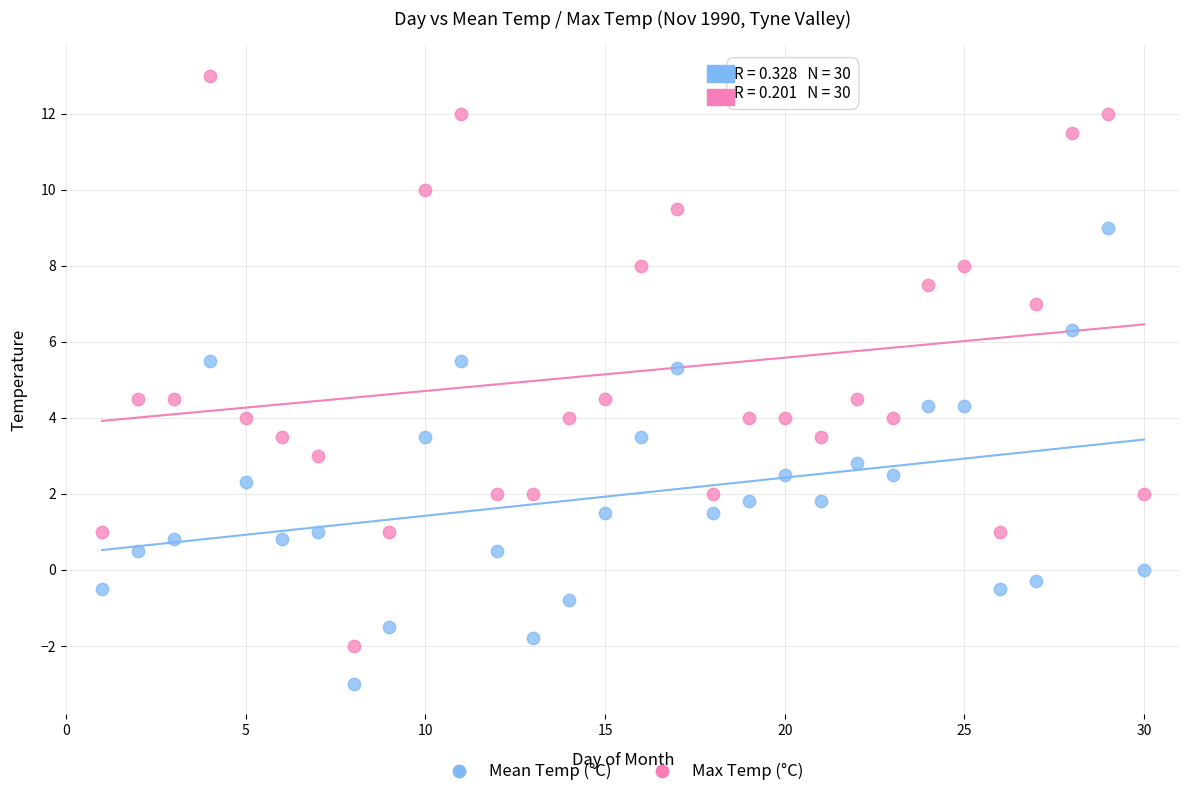

Across all data points, what is the range of Y values (max minus min)?

16.0